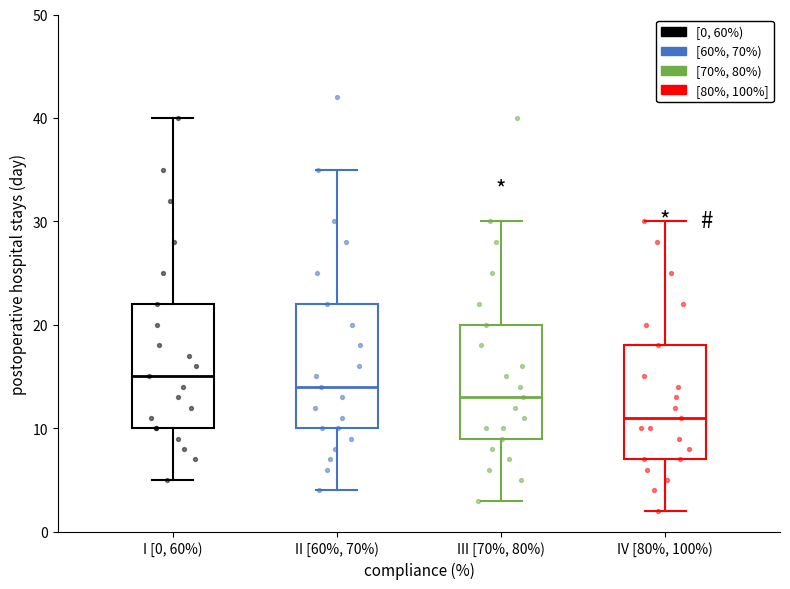

Where is the lower edge of the box for IV [80%, 100%) on the y-axis? The values are not printed on the chart, so give them approximately, as read against the axis.

7